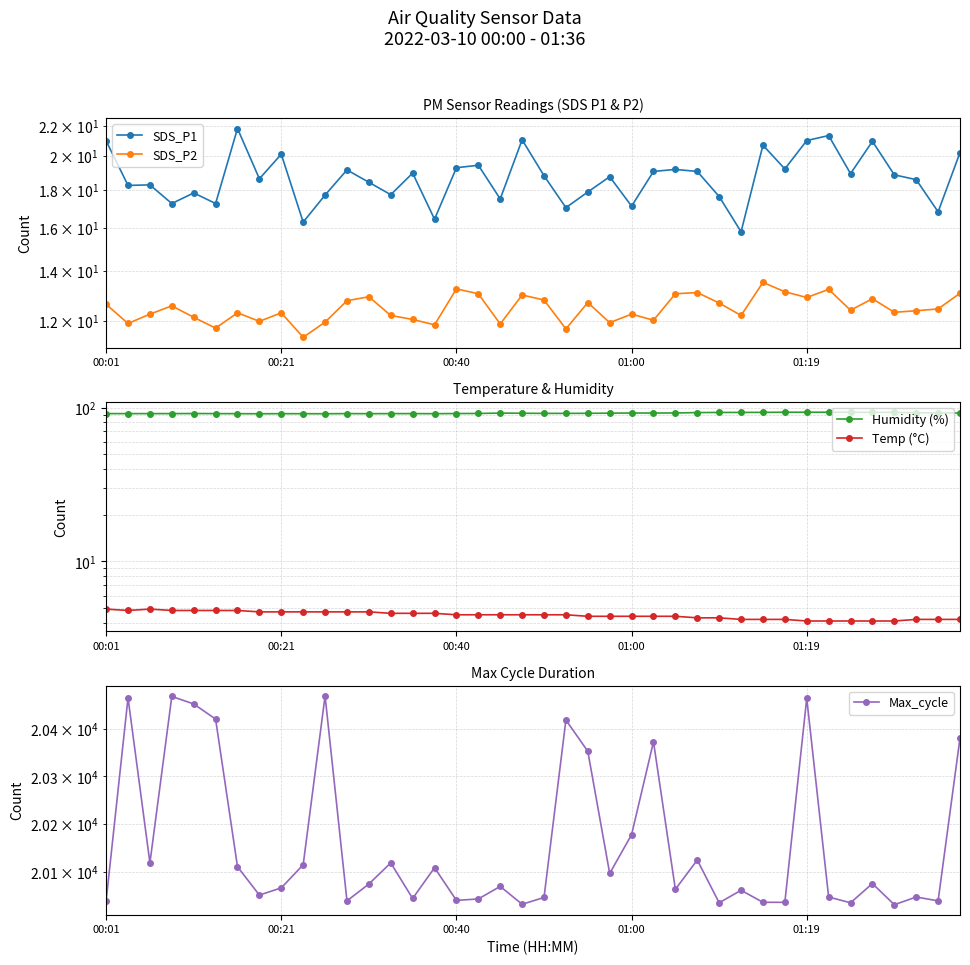

What is the sum of all Max_cycle values?

806313.0